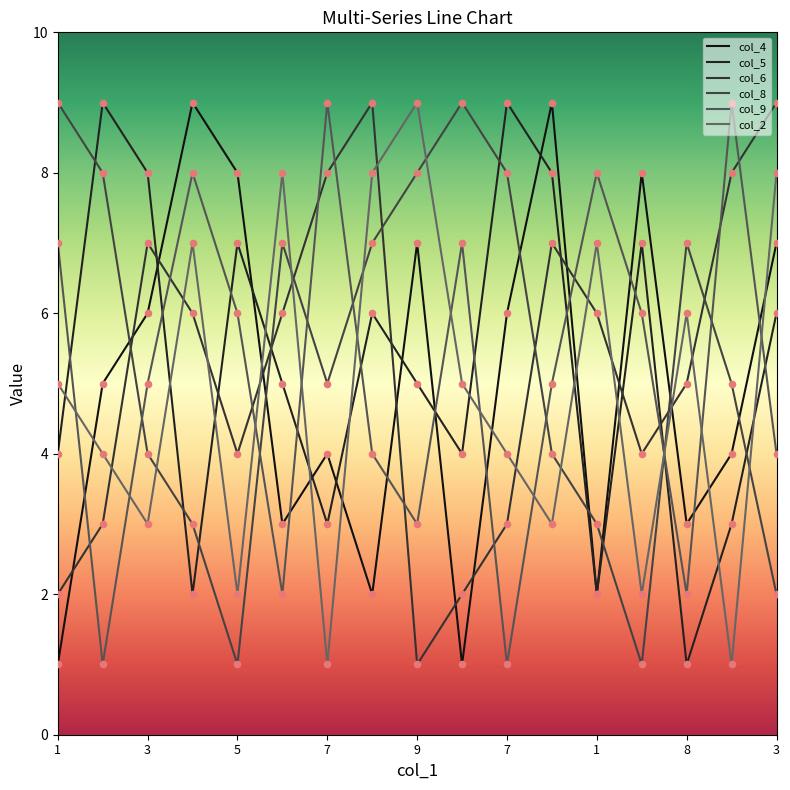

At which category is the sum across all series the highest?

8